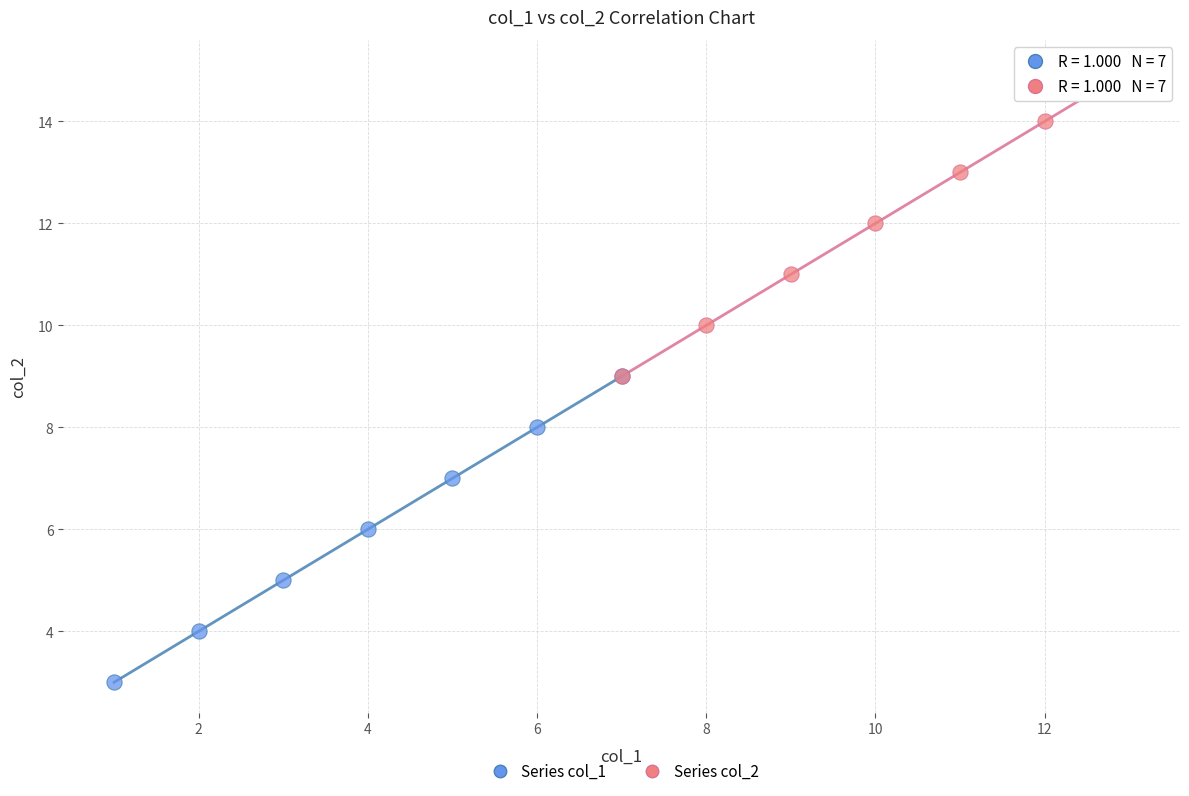

What are all the series names shown in the legend?

Series col_1, Series col_2